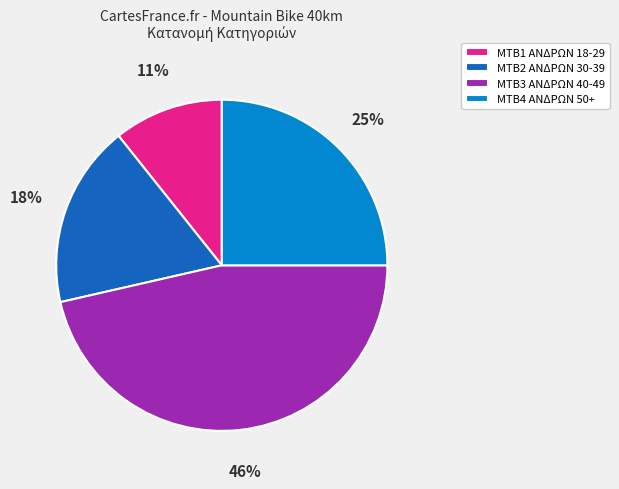

What percentage is the MTB2 ΑΝΔΡΩΝ 30-39 slice, to the nearest percent?

18%